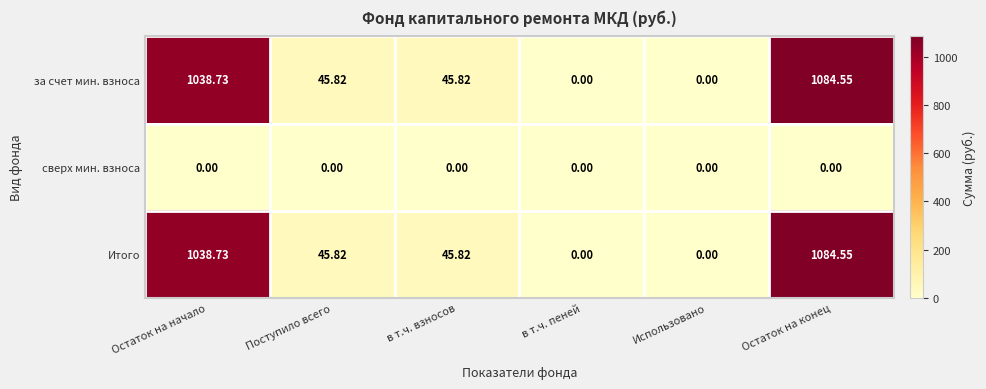

At which category is the sum across all series the highest?

Остаток на конец